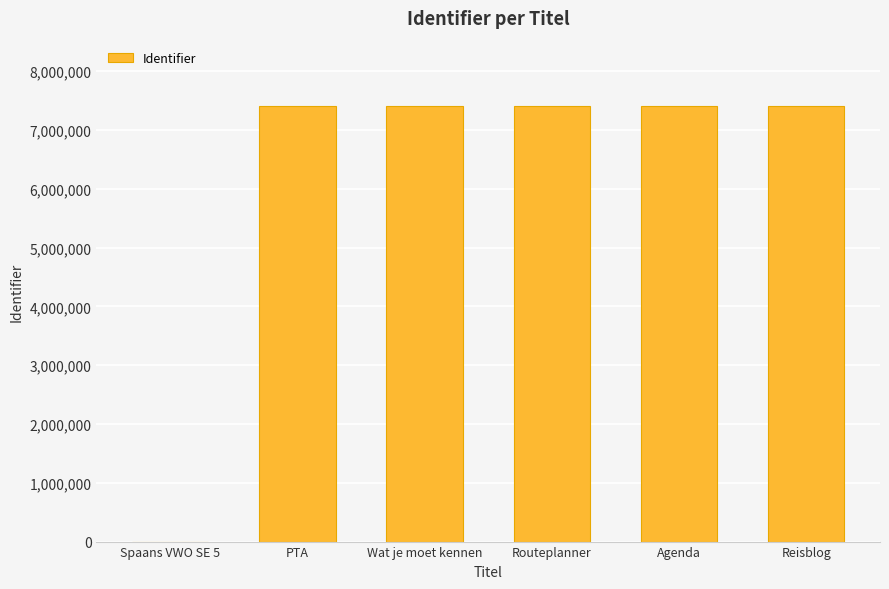

What is the ratio of the value at Wat je moet kennen to the value at Routeplanner?

1.0